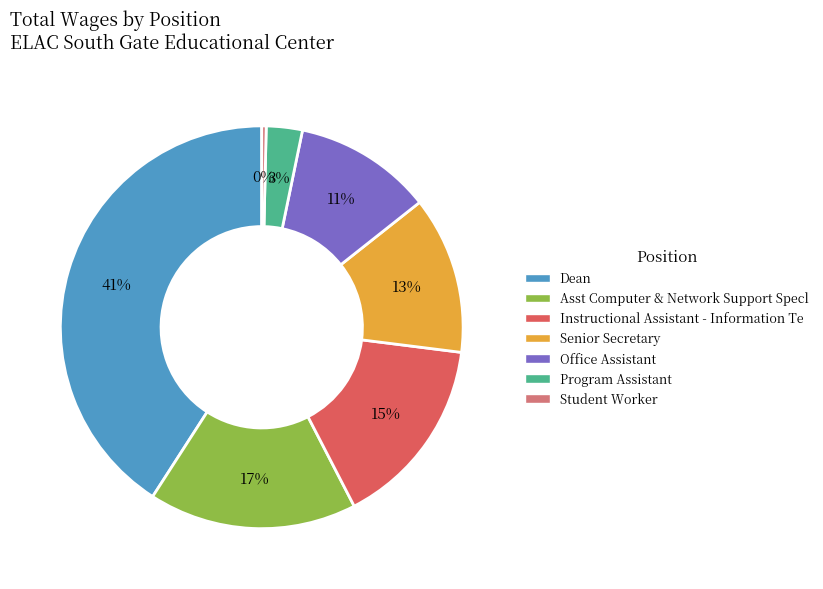

True or false: Instructional Assistant - Information Te accounts for 7% of the total.

False